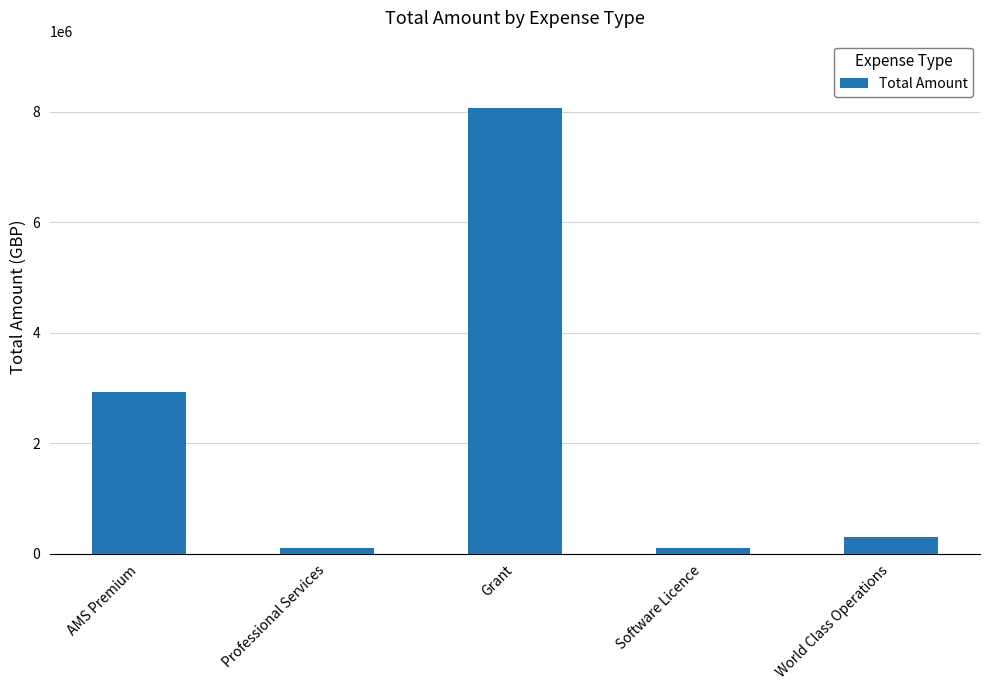

Count the number of data series in this chart.

1